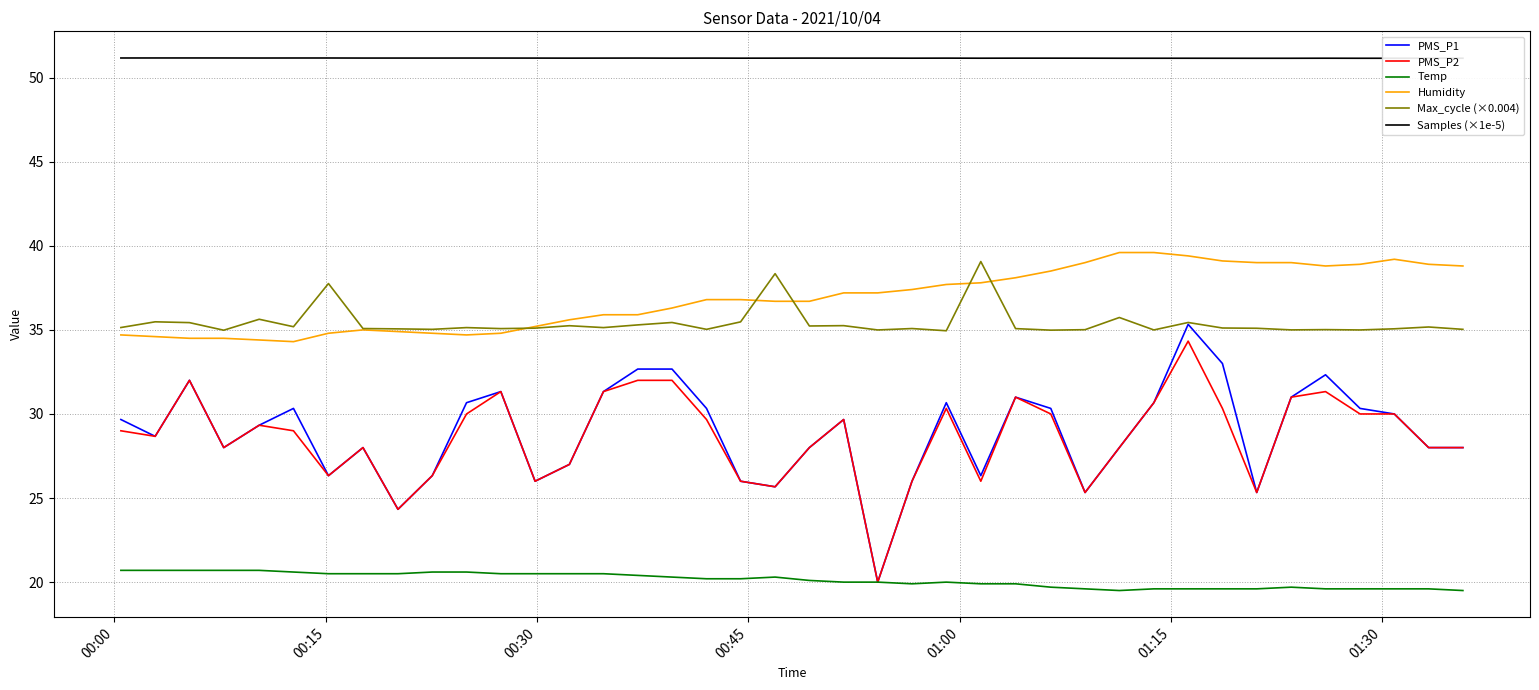

Which series has the largest total across all categories?

Samples (×1e-5)